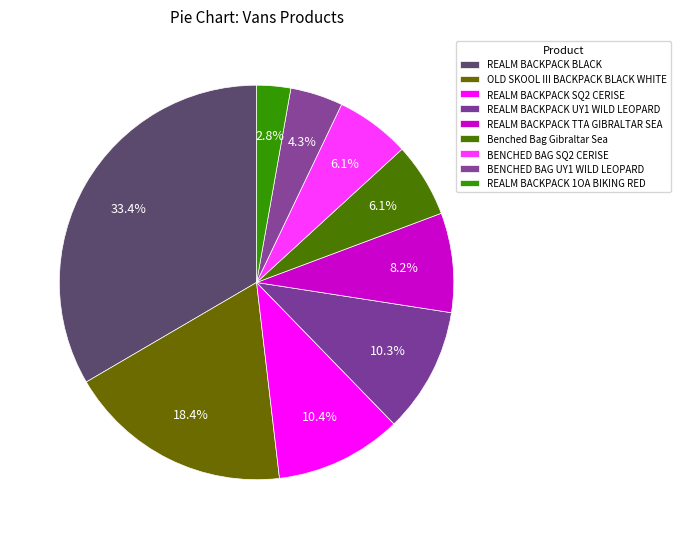

How many segments does this pie chart have?

9